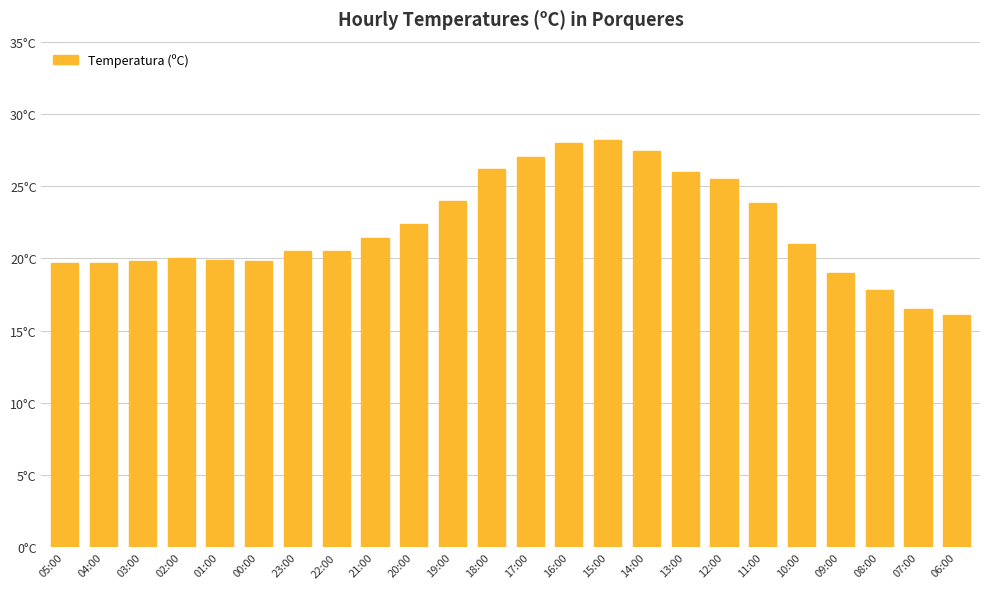

The chart shows a value of 20.0 at 02:00. True or false?

True